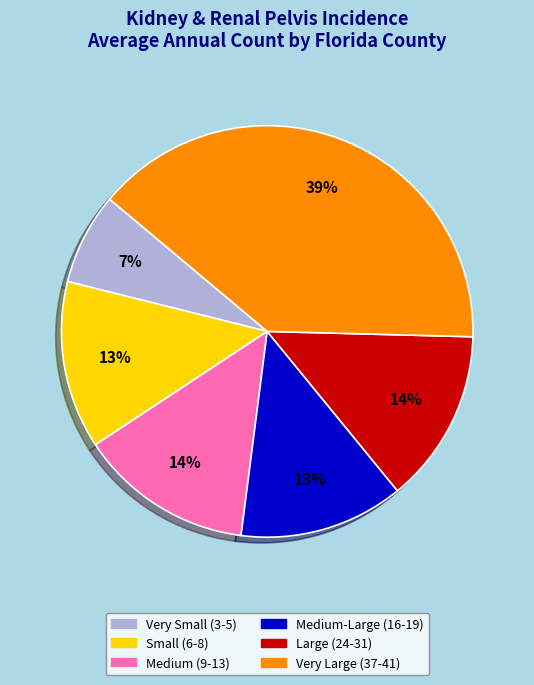

Does any single category account for the majority?

No